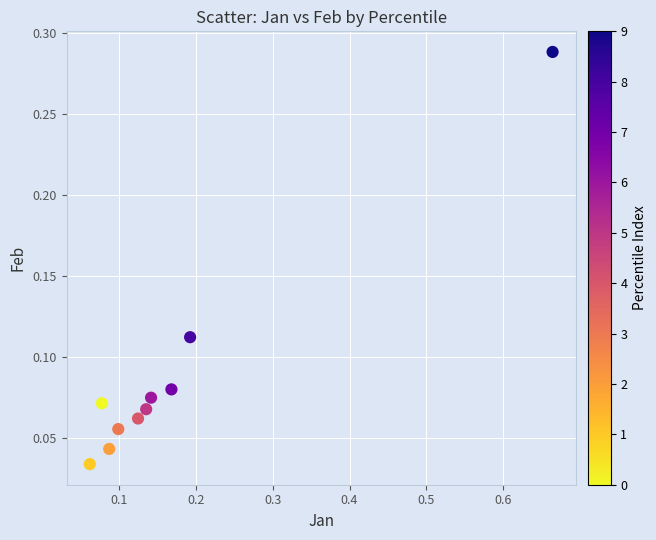

What is the range of X values (max minus min)?

0.6